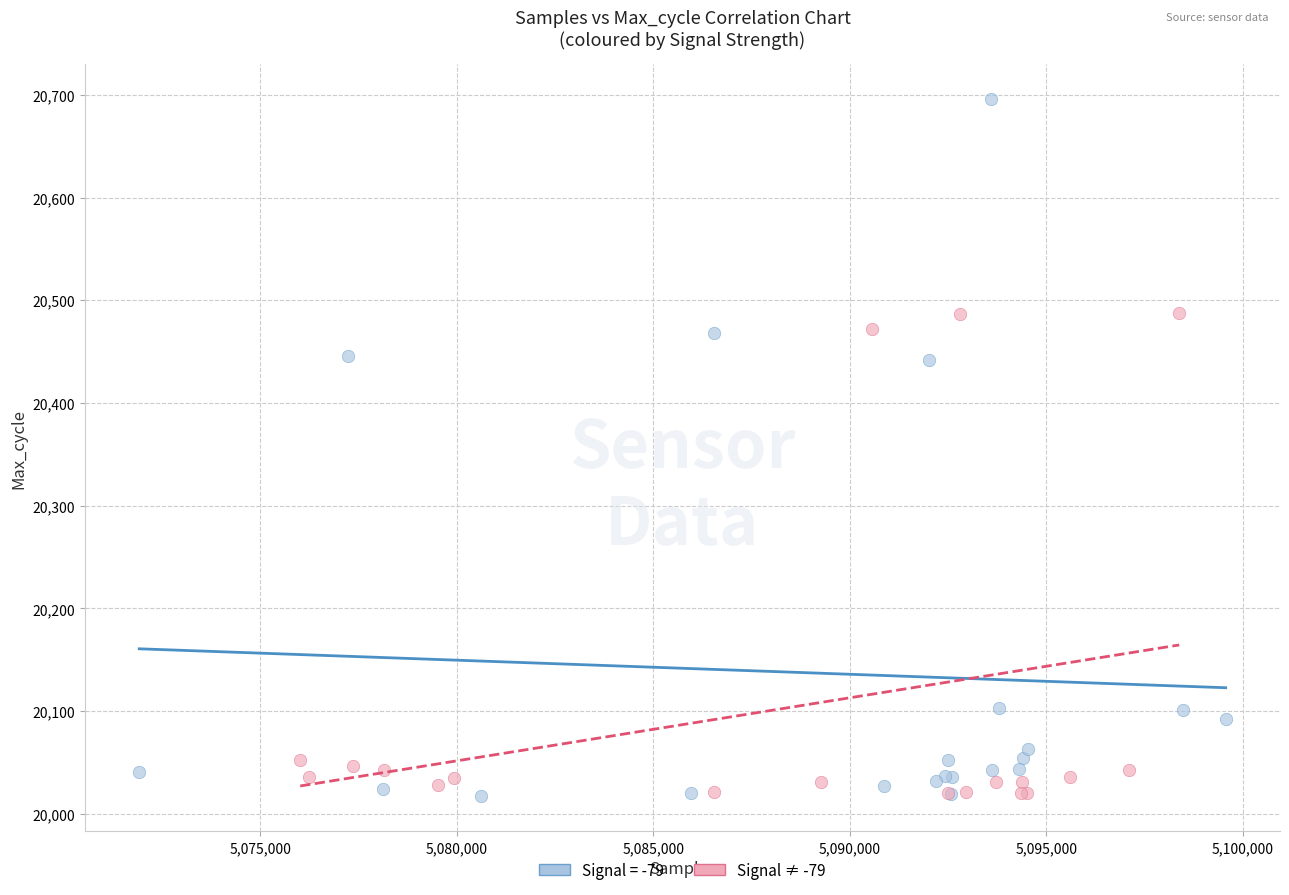

Which series contains the highest Y value?

Signal = -79